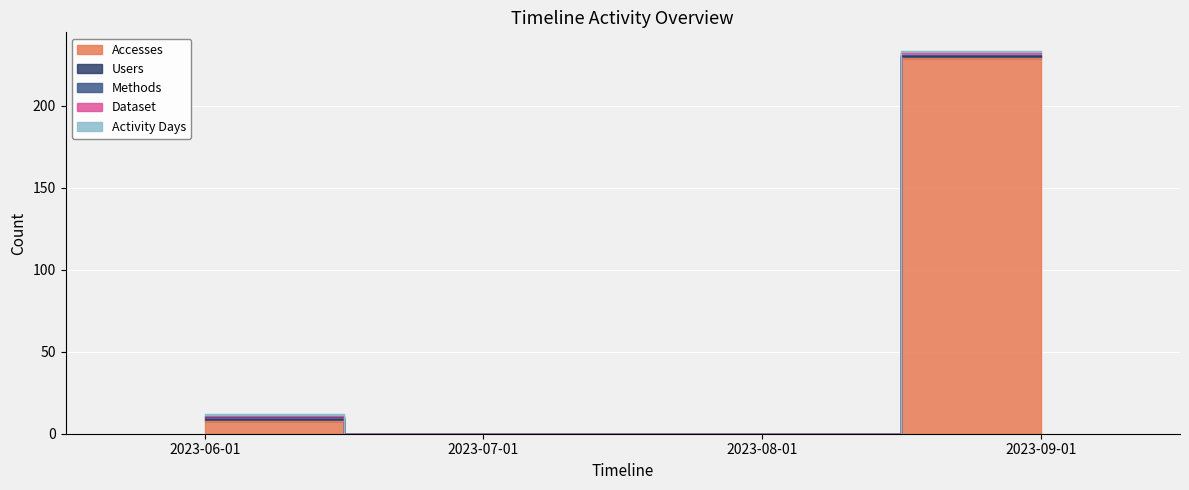

Reading left to right, extract all data points from this chart.

Accesses: 8	0	0	229
Users: 1	0	0	1
Methods: 1	0	0	1
Dataset: 1	0	0	1
Activity Days: 1	0	0	1